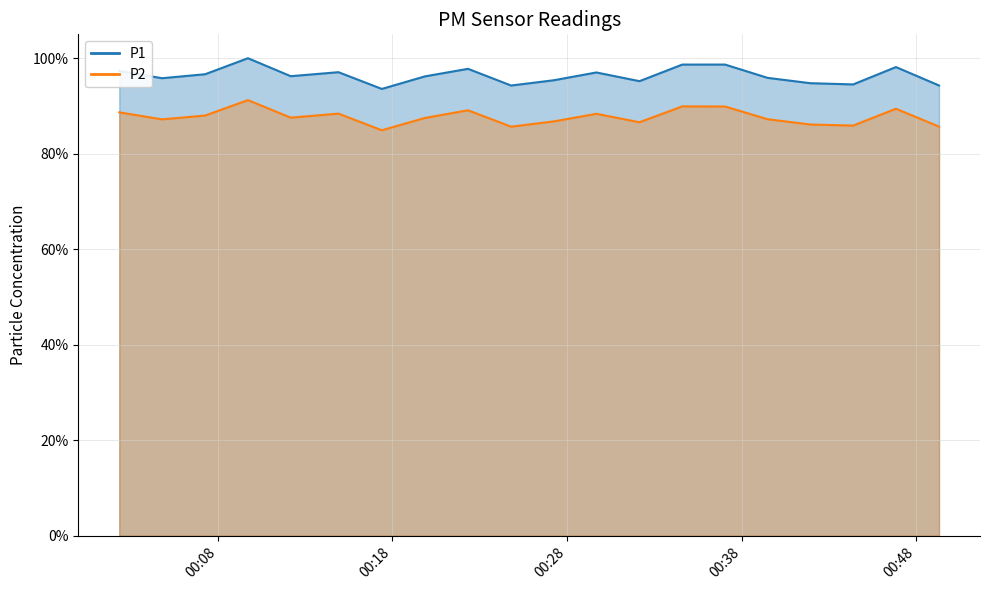

At which category is the sum across all series the highest?

2023-08-20T00:09:44